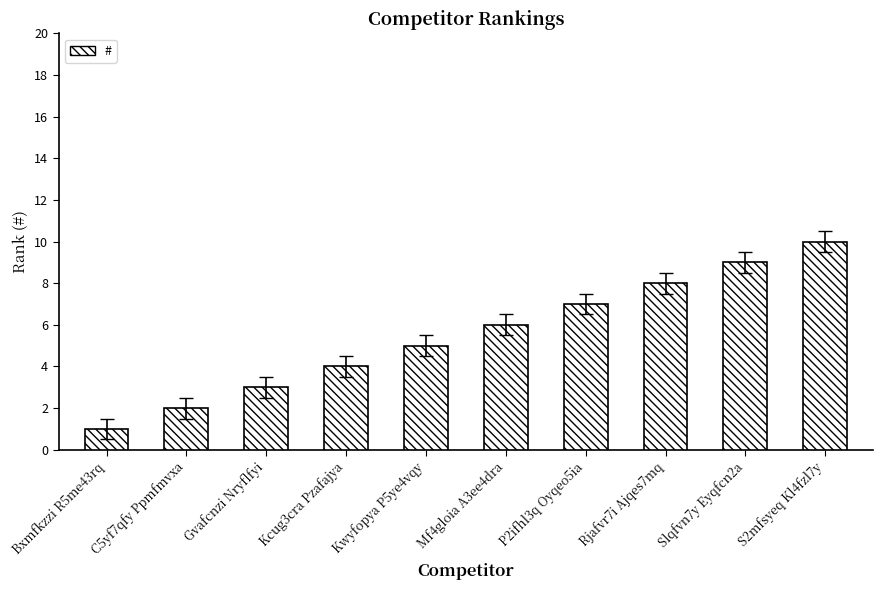

Count the values in the range 3 to 8.

6